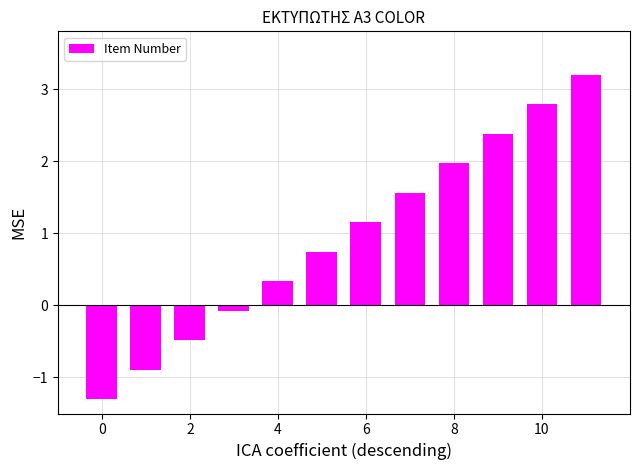

What is the greatest value displayed?

3.2